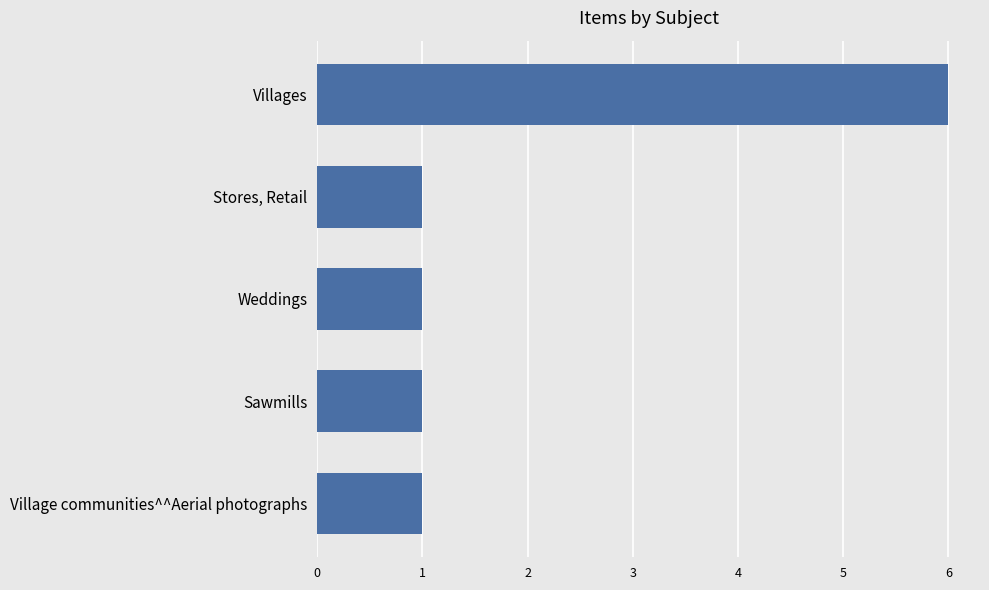

Are the bars grouped side by side (vs. stacked)?

No